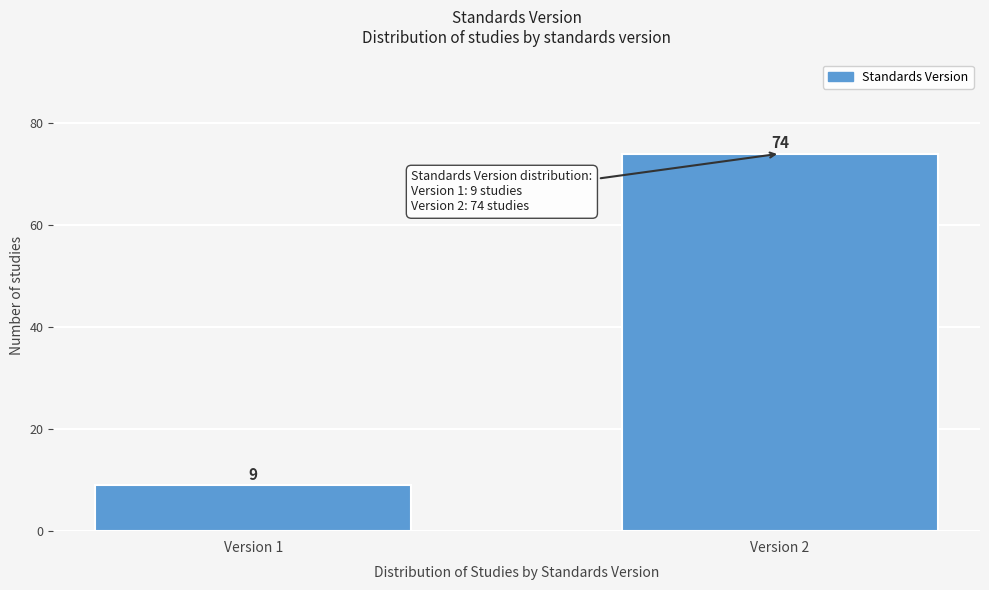

Reading left to right, transcribe all the data shown in this chart.

9	74